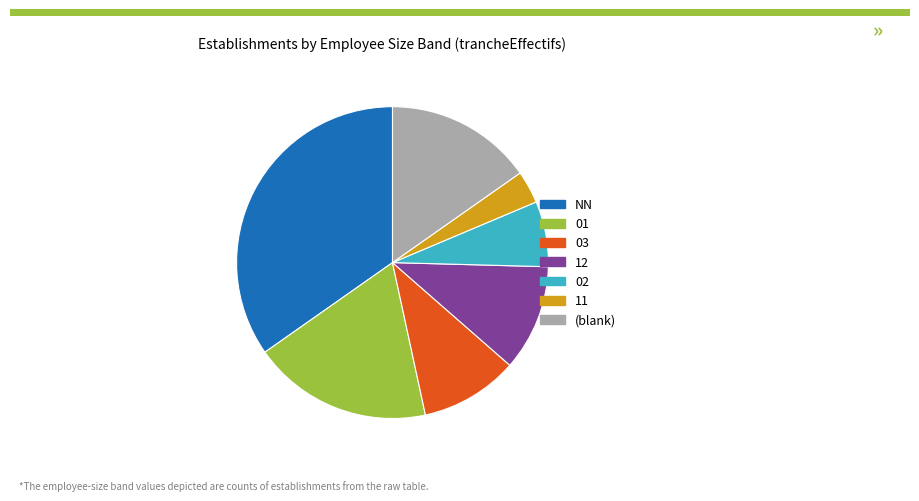

The 12 slice represents 22% of the pie. True or false?

False